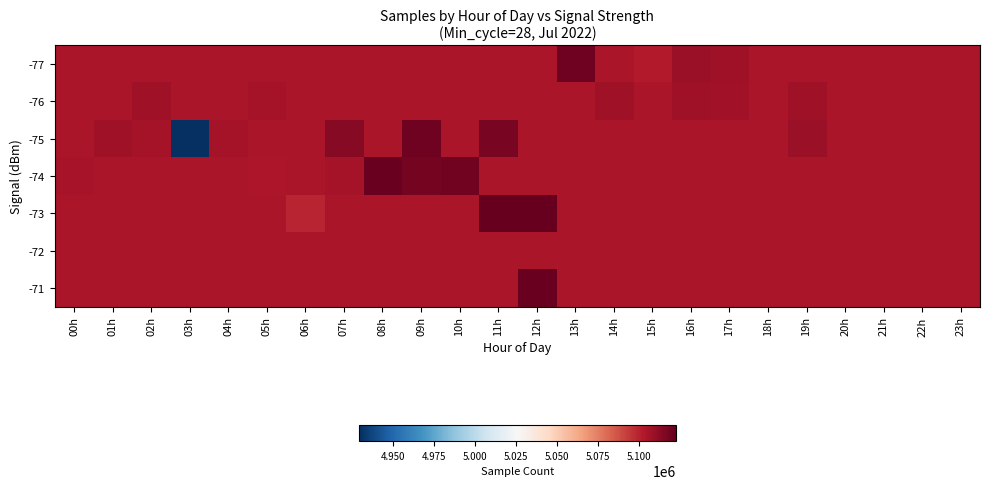

Between 16h and 07h, which is larger?

16h